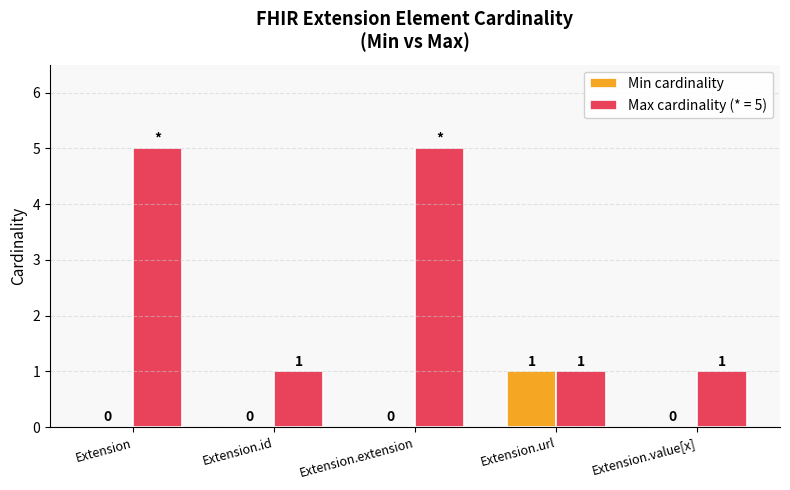

True or false: Min cardinality has a value of 0 at Extension.extension.

True